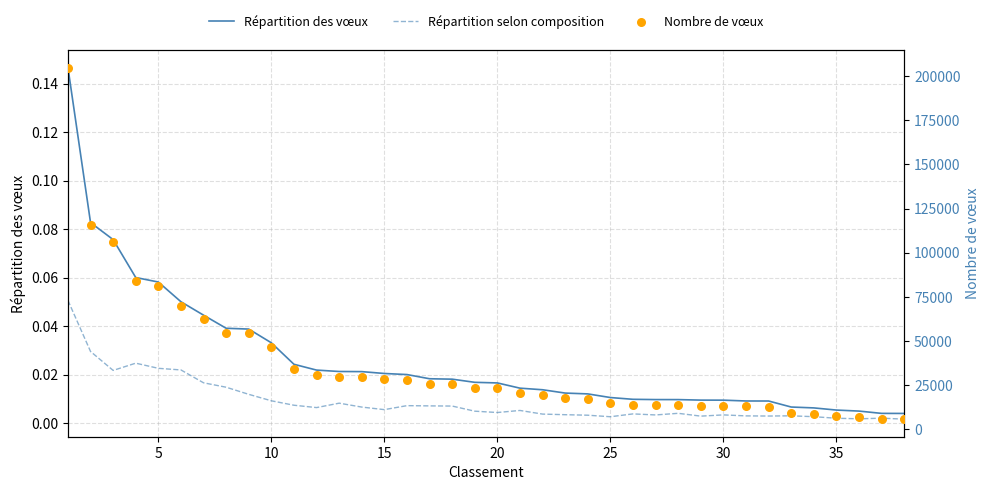

Which series has the largest Y range (max minus min)?

Nombre de vœux